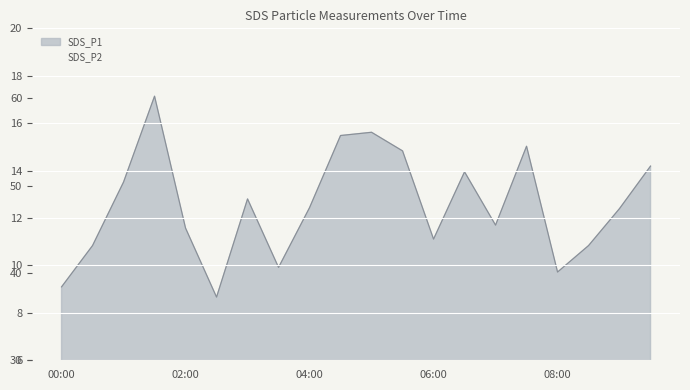

Read the SDS_P1 value at 06:30.

51.6